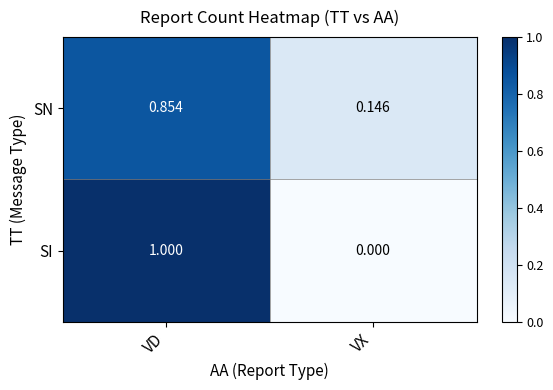

How many series are shown in this chart?

2